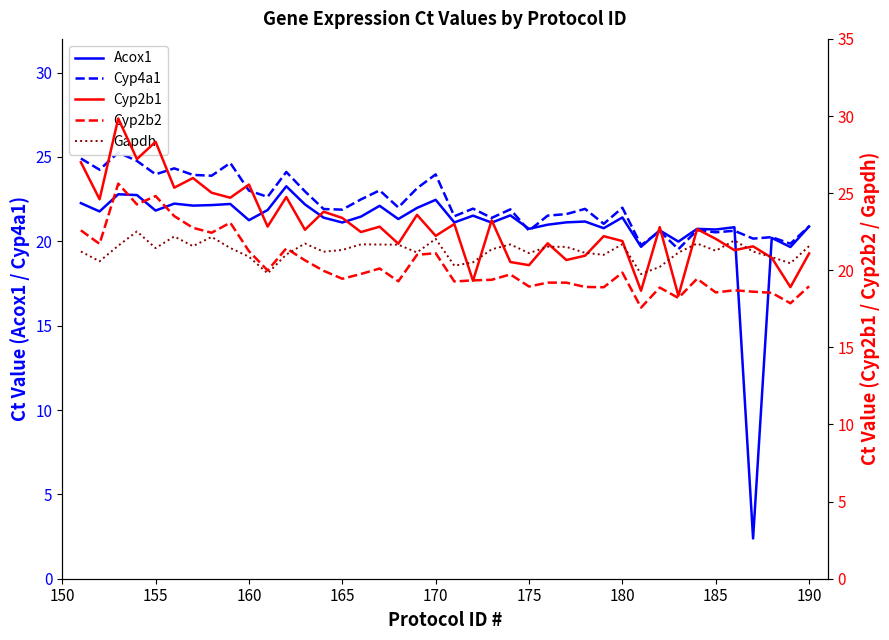

What is the difference between the maximum and minimum values in the Gapdh series?

2.8